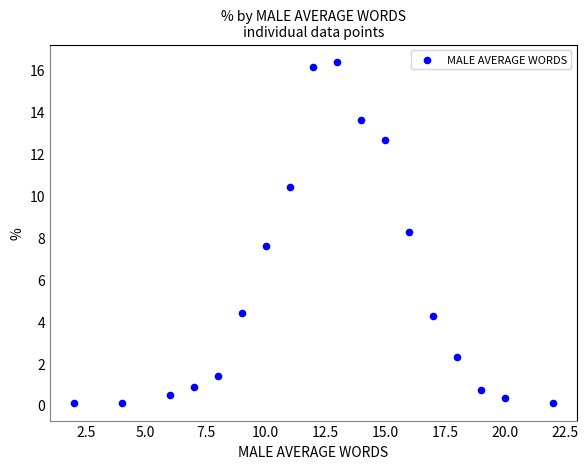

What is the range of X values (max minus min)?

20.0